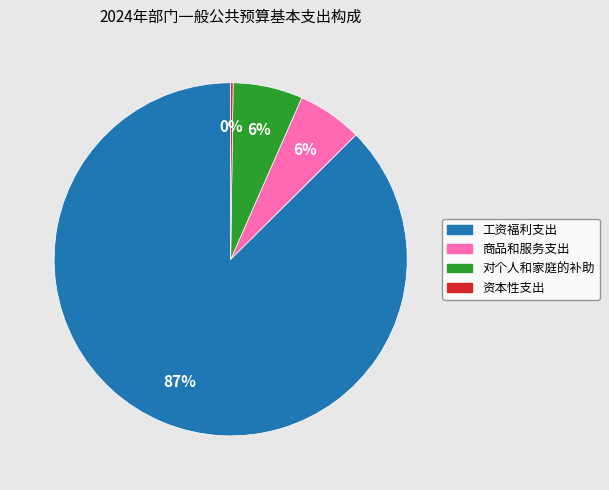

Is it true that 对个人和家庭的补助 is 21% of the pie?

False